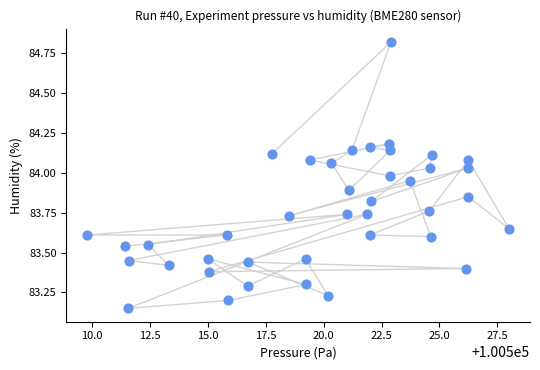

What is the range of X values (max minus min)?

18.2